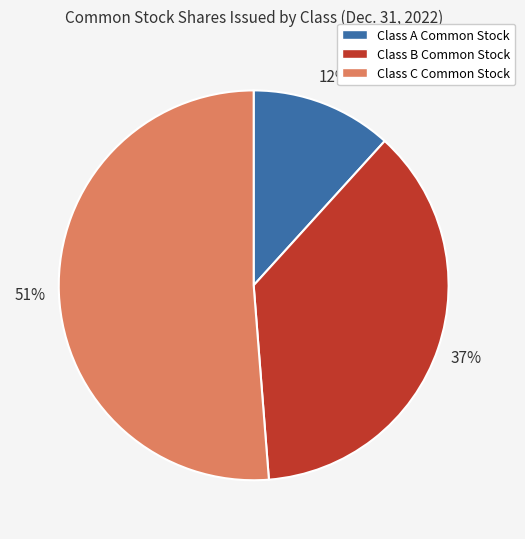

How many segments does this pie chart have?

3